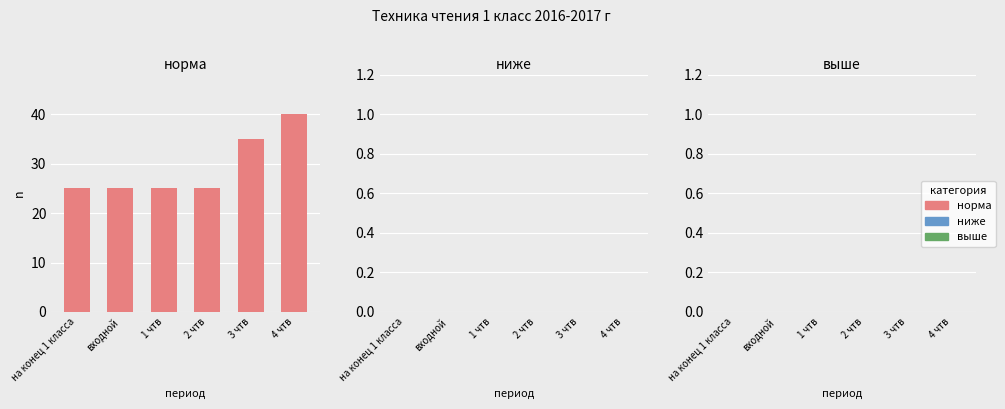

Reading right to left, what are all the values shown in this chart?

4 чтв=40	3 чтв=35	2 чтв=25	1 чтв=25	входной=25	на конец 1 класса=25